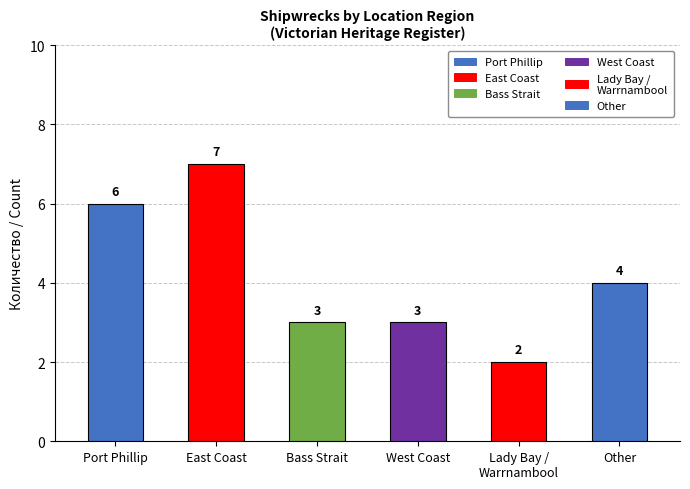

Are the bars horizontal?

No